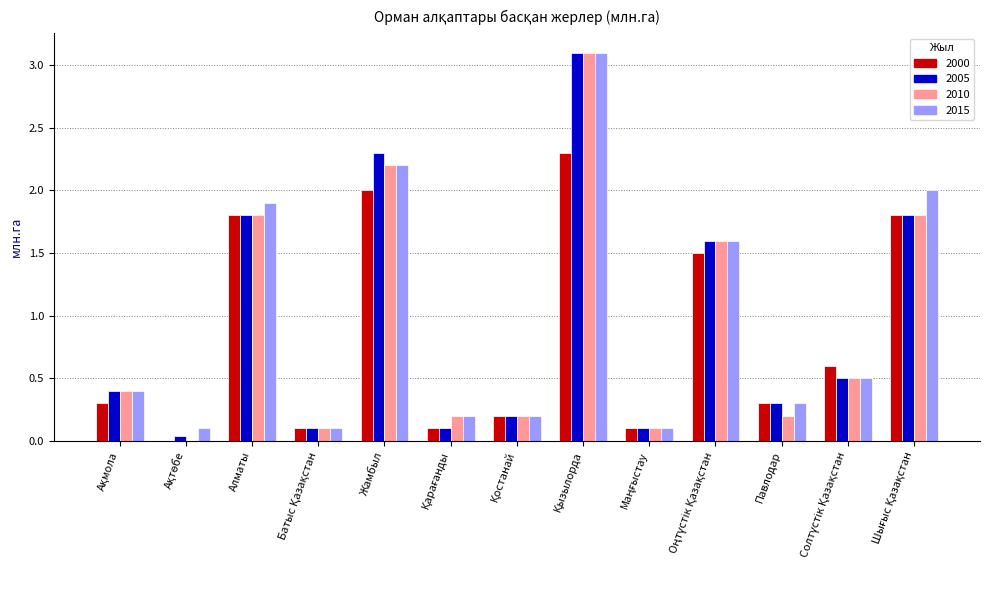

The value of 2015 at Жамбыл is 3.5. True or false?

False